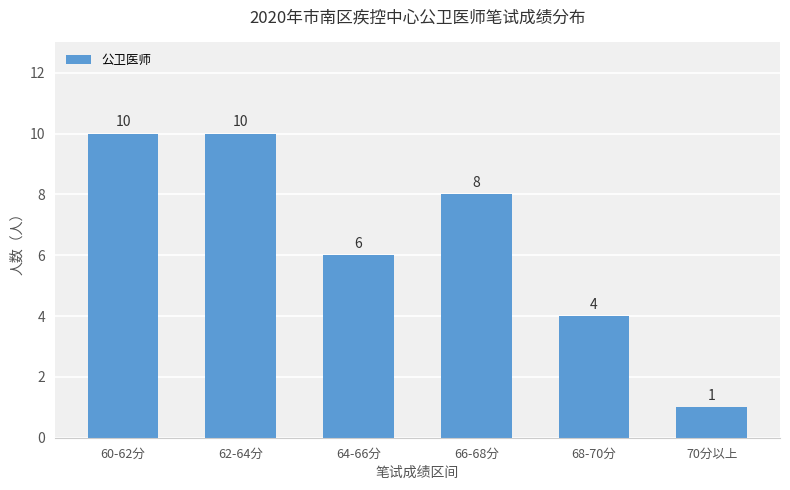

What is the ratio of the value at 70分以上 to the value at 64-66分?

0.2